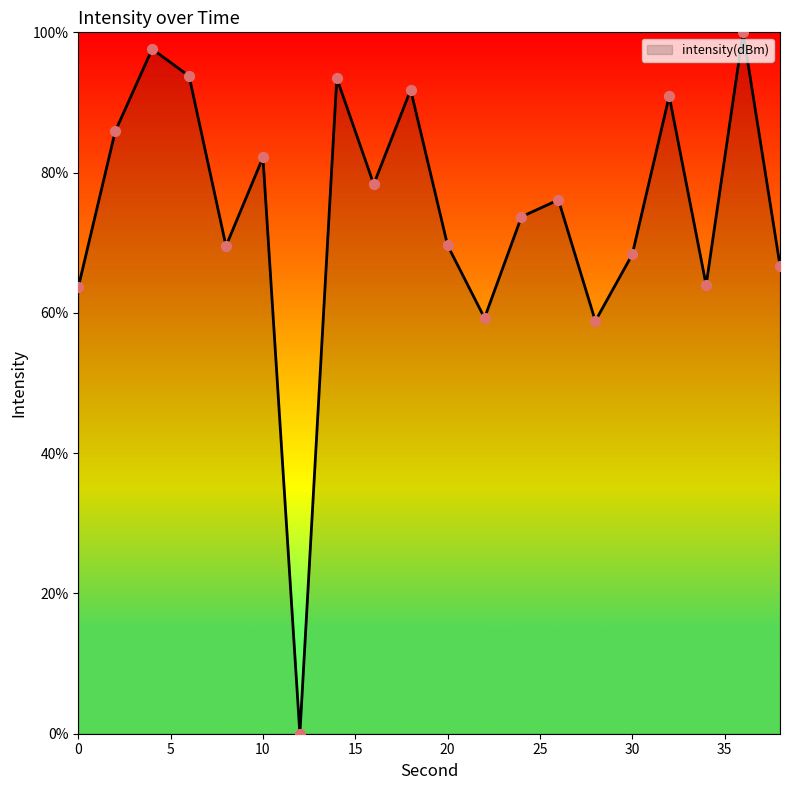

What is the greatest value displayed?

100.0